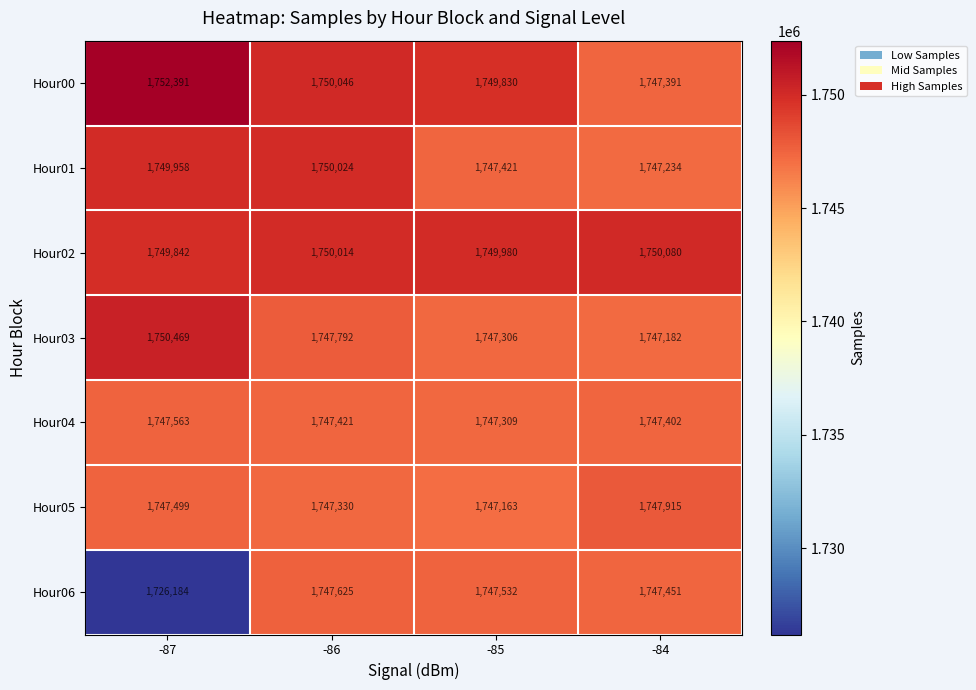

What is the average value of the Hour06 series?

1742198